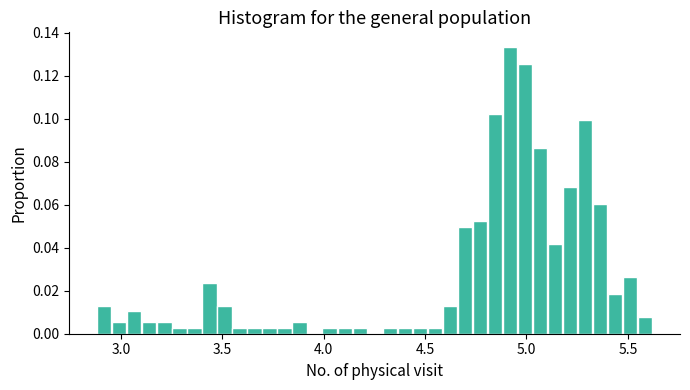

Read against the x-axis, roughly where is the centre of the tallest bar?

4.90